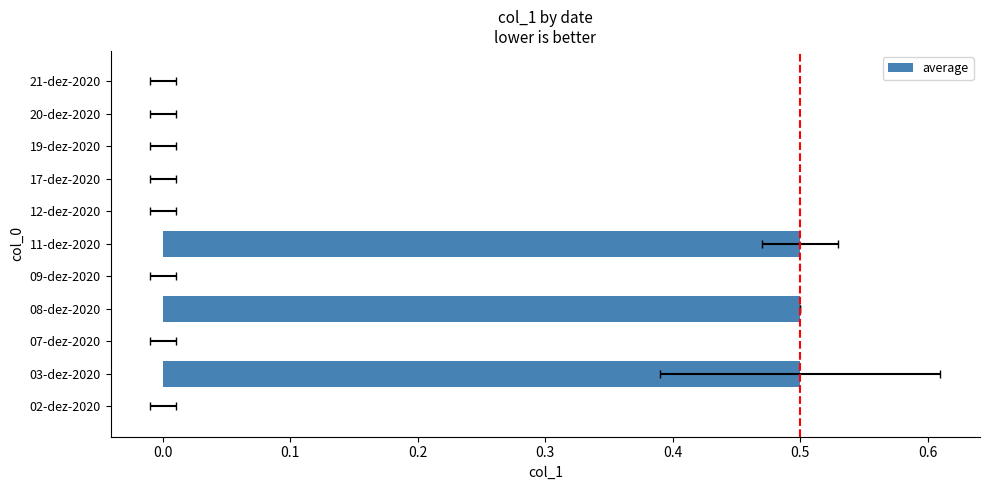

How many series are shown in this chart?

1